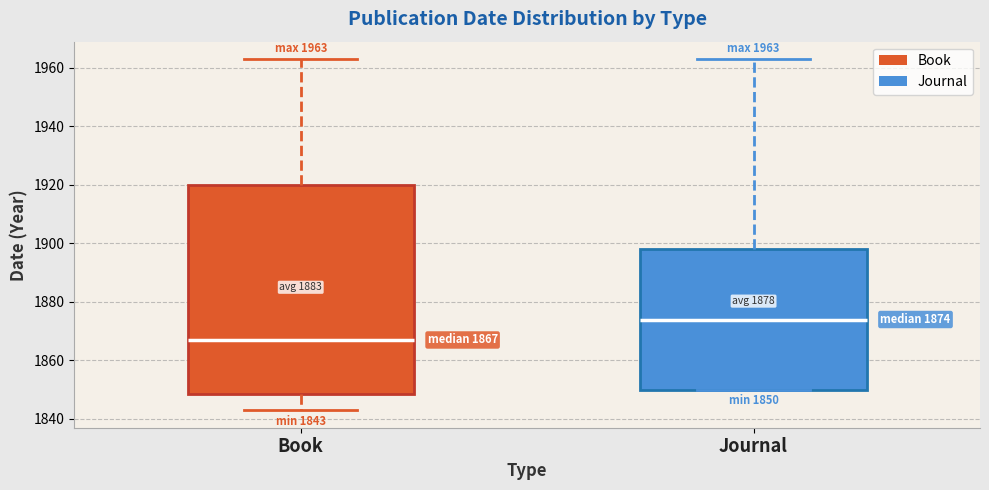

Comparing the boxes themselves (not the whiskers), which one is the tallest?

Book